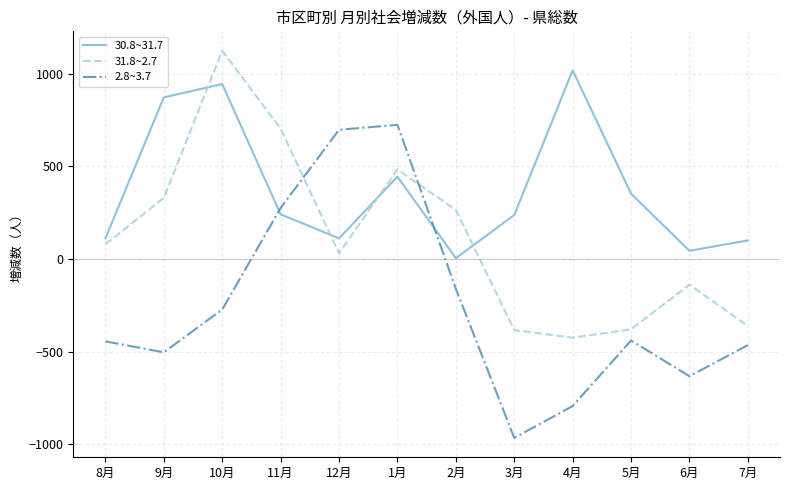

What is the difference between the 30.8~31.7 values at 1月 and 7月?

344